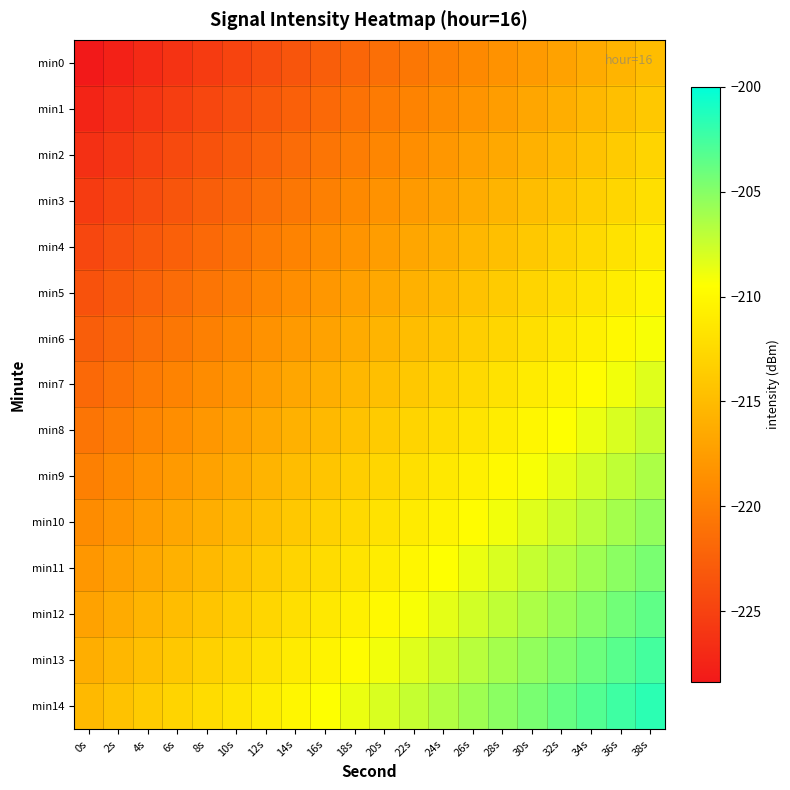

What is the spread (max minus min) of values at 38s?

13.2